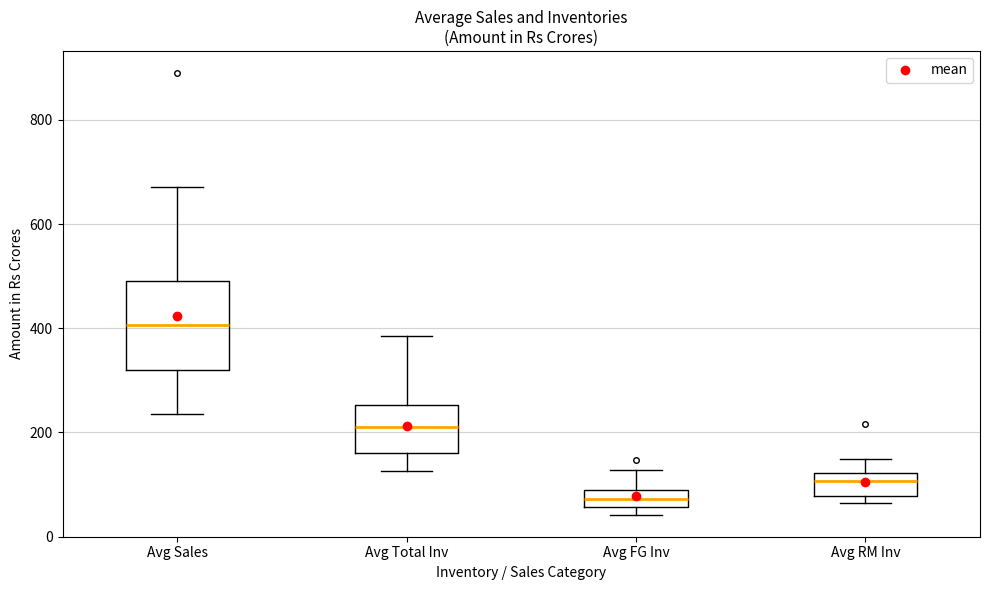

Reading left to right, read every box against the y-axis: the position of its median line, the range the box covers, and the ends of its whiskers. The values are not printed on the chart, so give them approximately, as read against the axis.

Avg Sales: median 400, box 320 to 500, whiskers 240 to 680
Avg Total Inv: median 220, box 160 to 260, whiskers 120 to 380
Avg FG Inv: median 80 (inside the box), box 60 to 80, whiskers 40 to 120
Avg RM Inv: median 100, box 80 to 120, whiskers 60 to 140